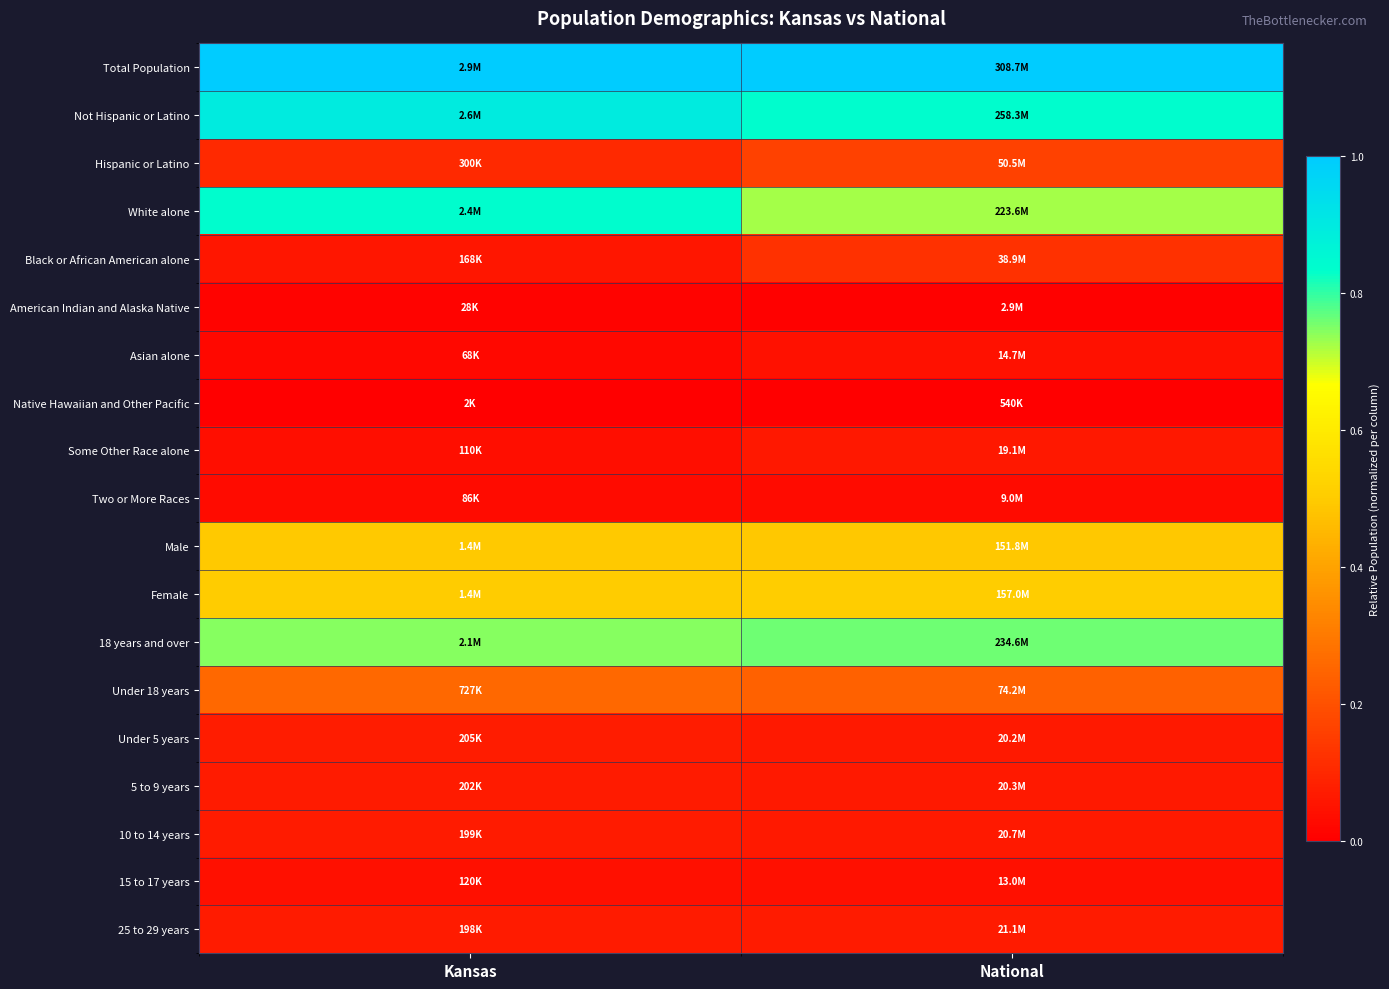

Reading right to left, transcribe all the data shown in this chart.

Total Population: National=1.0	Kansas=1.0
Not Hispanic or Latino: National=0.8	Kansas=0.9
Hispanic or Latino: National=0.2	Kansas=0.1
White alone: National=0.7	Kansas=0.8
Black or African American alone: National=0.1	Kansas=0.1
American Indian and Alaska Native: National=0.0	Kansas=0.0
Asian alone: National=0.0	Kansas=0.0
Native Hawaiian and Other Pacific: National=0.0	Kansas=0.0
Some Other Race alone: National=0.1	Kansas=0.0
Two or More Races: National=0.0	Kansas=0.0
Male: National=0.5	Kansas=0.5
Female: National=0.5	Kansas=0.5
18 years and over: National=0.8	Kansas=0.7
Under 18 years: National=0.2	Kansas=0.3
Under 5 years: National=0.1	Kansas=0.1
5 to 9 years: National=0.1	Kansas=0.1
10 to 14 years: National=0.1	Kansas=0.1
15 to 17 years: National=0.0	Kansas=0.0
25 to 29 years: National=0.1	Kansas=0.1